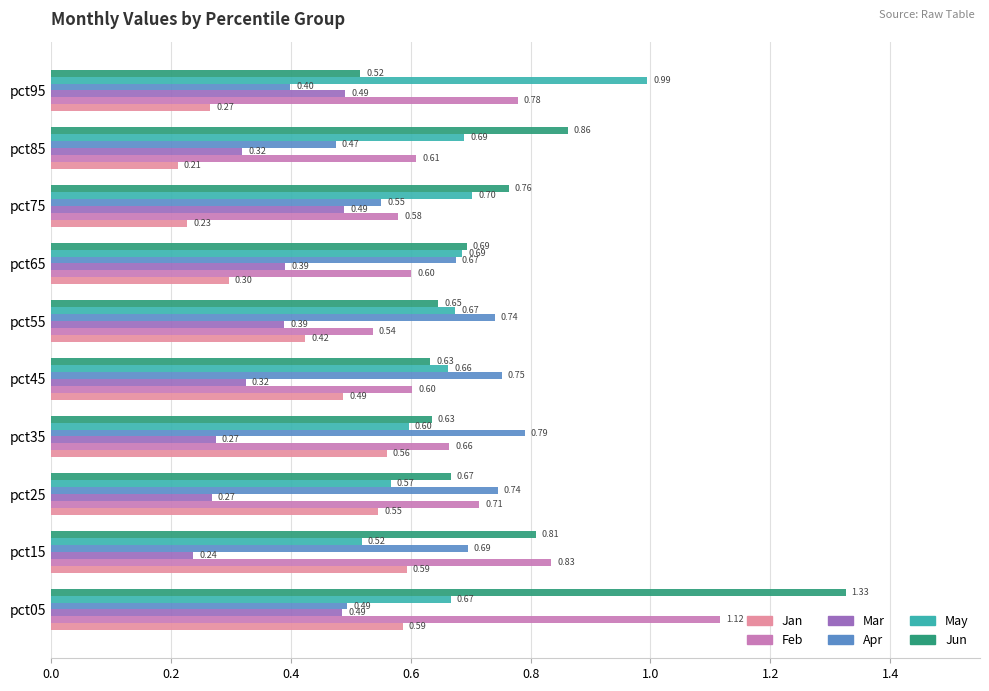

Rank the series by their maximum value, from highest to lowest.

Jun, Feb, May, Apr, Jan, Mar